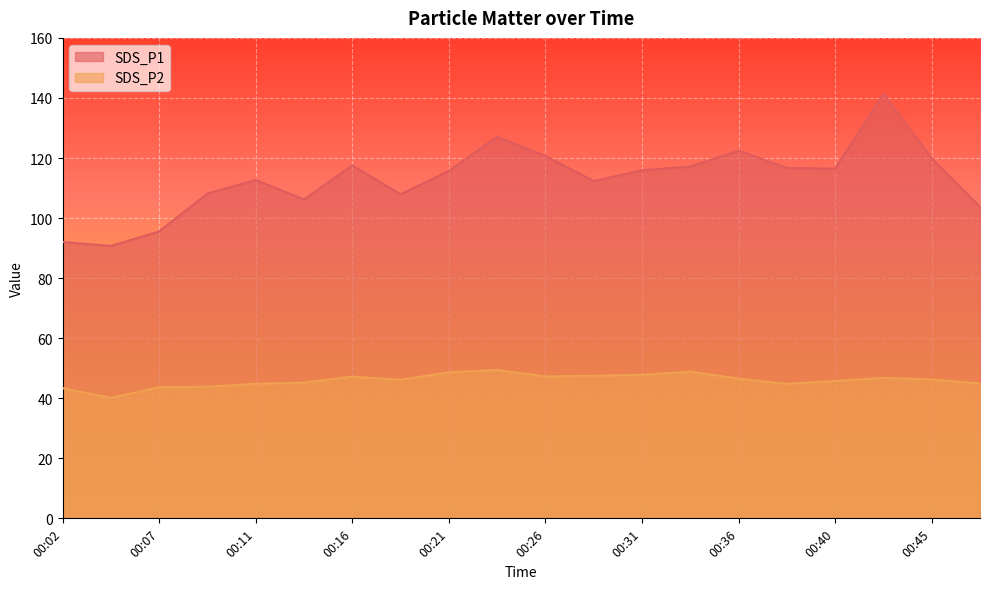

What is the difference between the second highest and second lowest values in the SDS_P1 series?

35.1